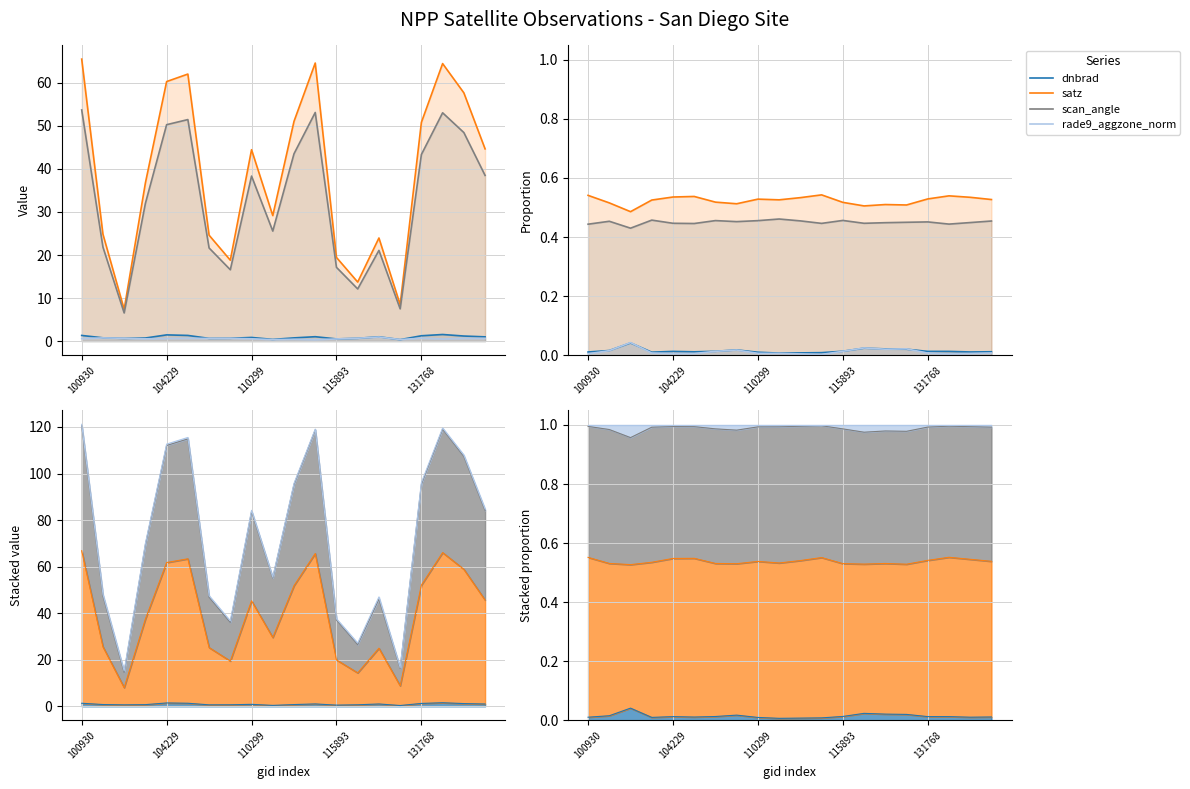

Is the value of rade9_aggzone_norm at 15 greater than the value of scan_angle at 13?

No